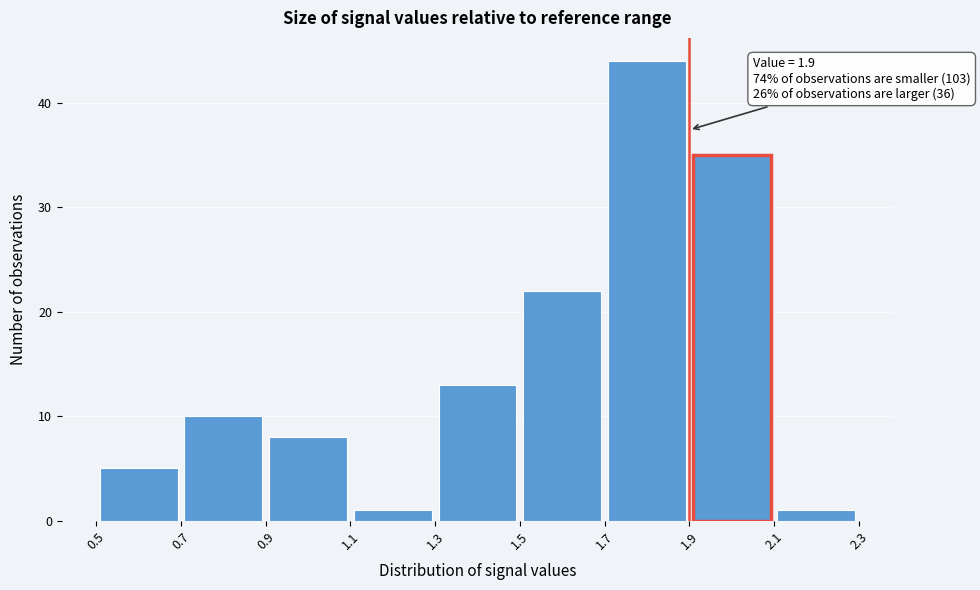

Which range on the x-axis has the tallest bar?

1.7 to 1.9